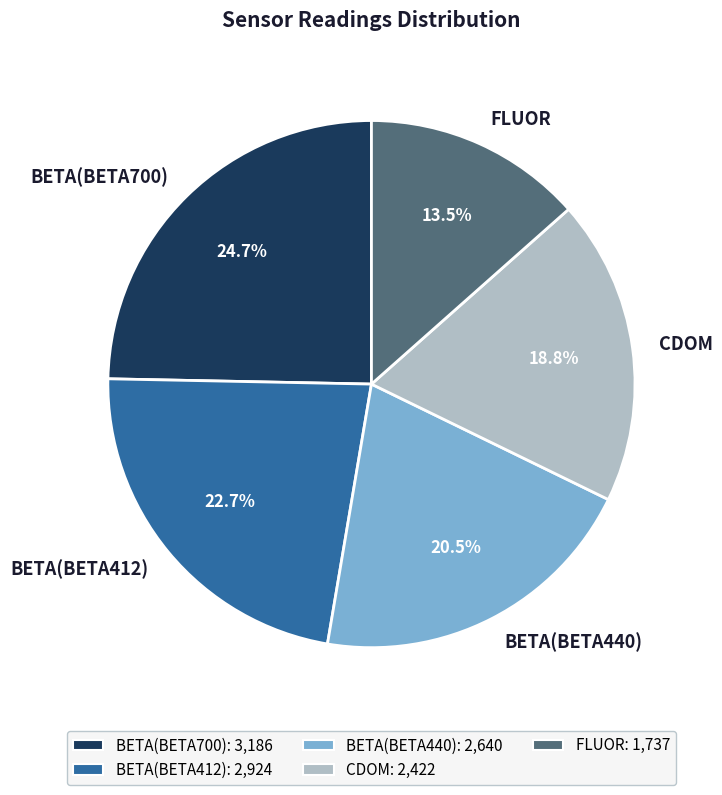

How many segments does this pie chart have?

5